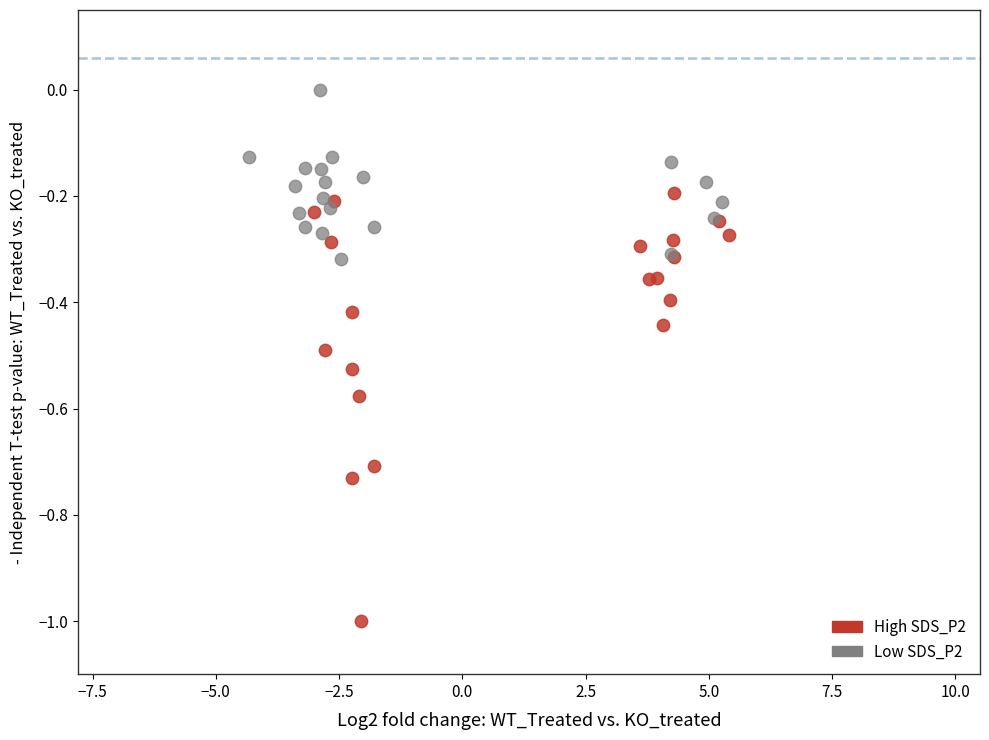

Which series has the largest Y range (max minus min)?

High SDS_P2